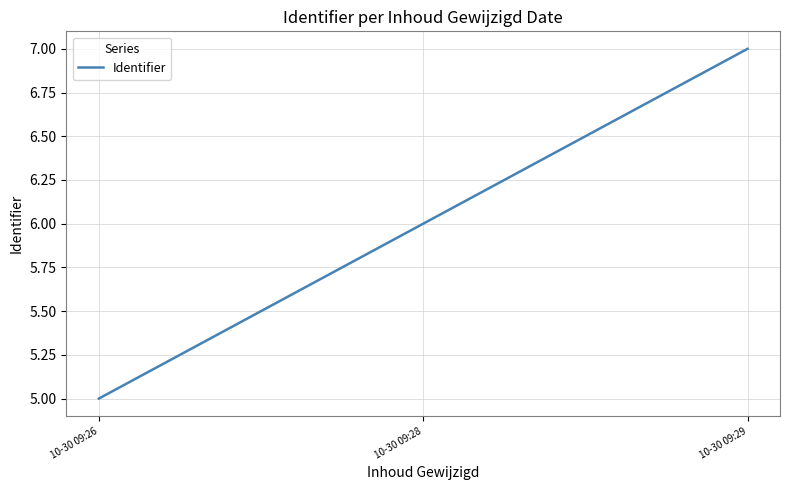

What is the change in value from 10-30 09:26 to 10-30 09:28?

+1